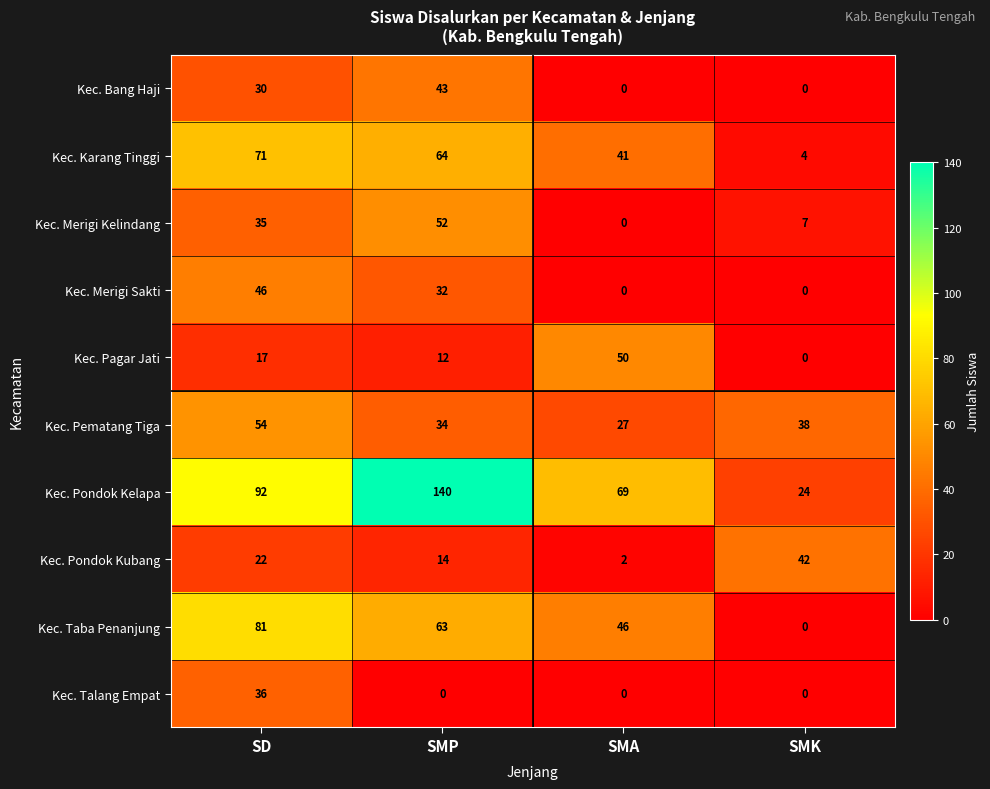

What is the difference between the highest and lowest values at SD?

75